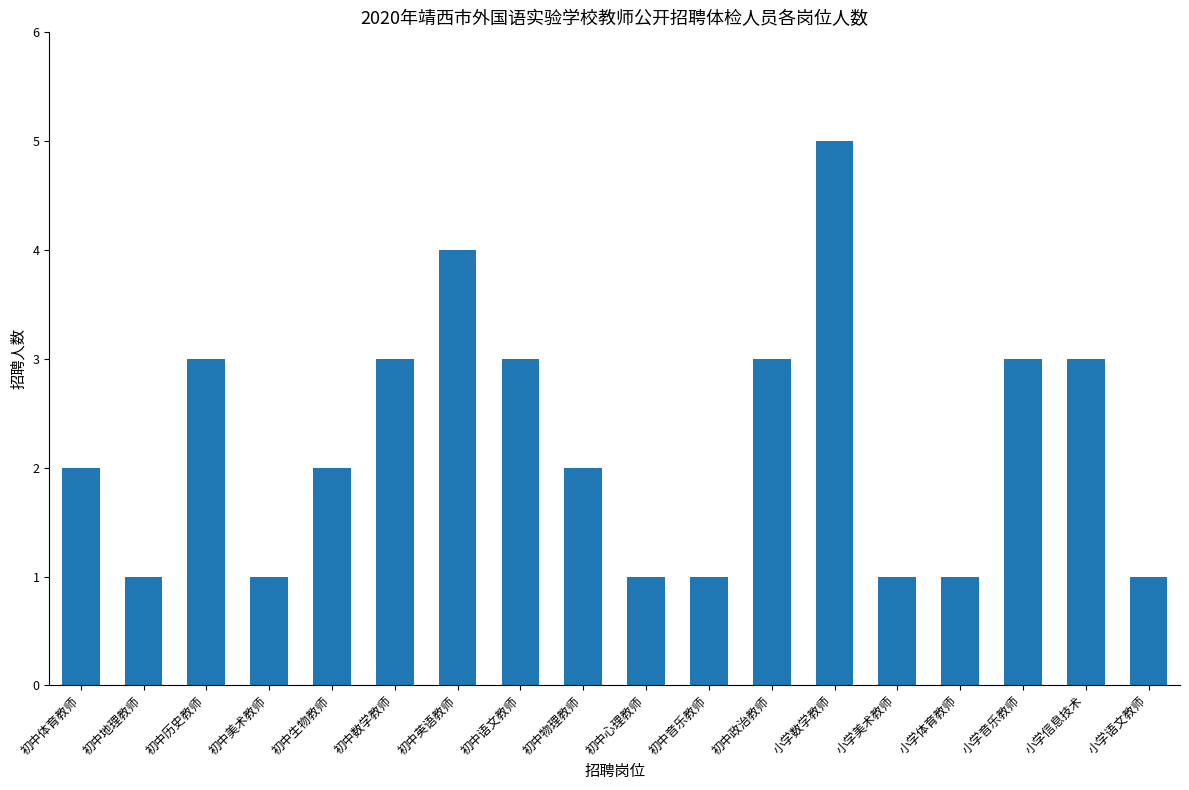

What is the label of the 11th bar from the right?

初中语文教师